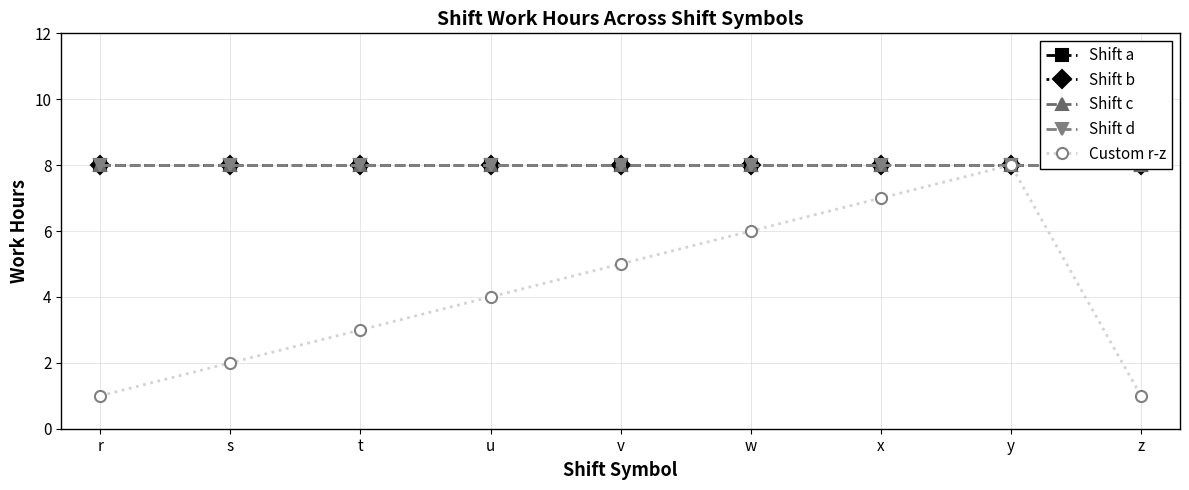

What is the sum of all Shift c values?

72